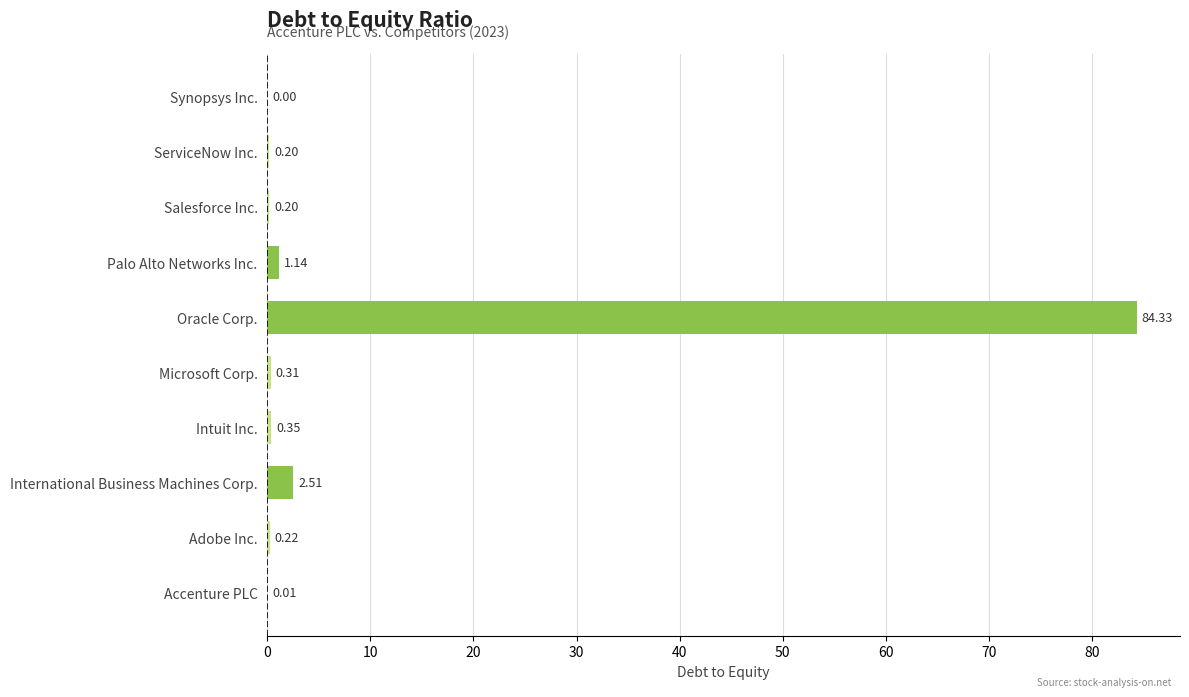

At which category does the chart reach its peak across all series?

Oracle Corp.